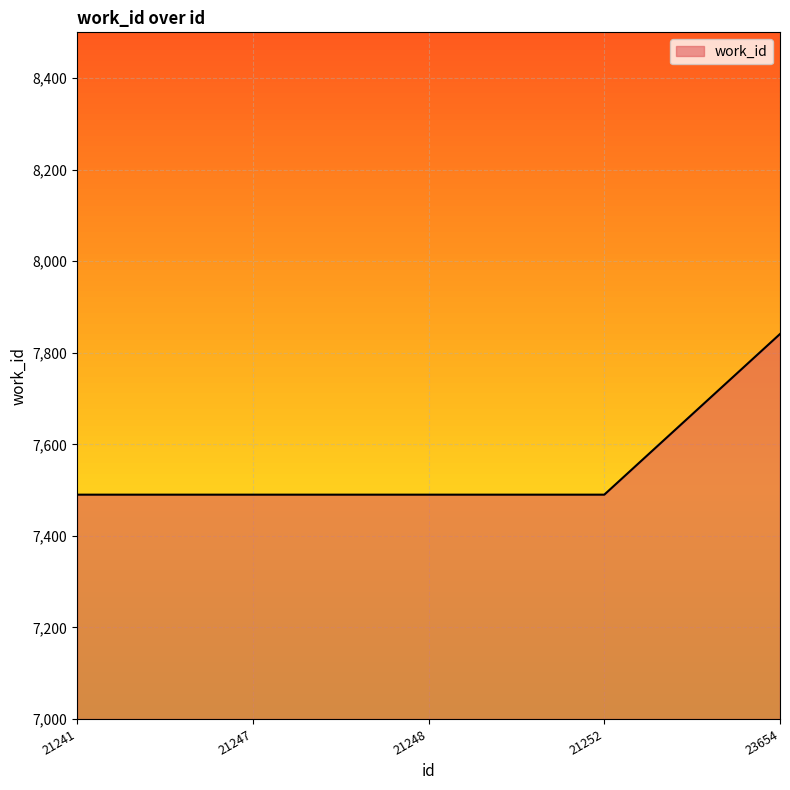

What is the average value?

7560